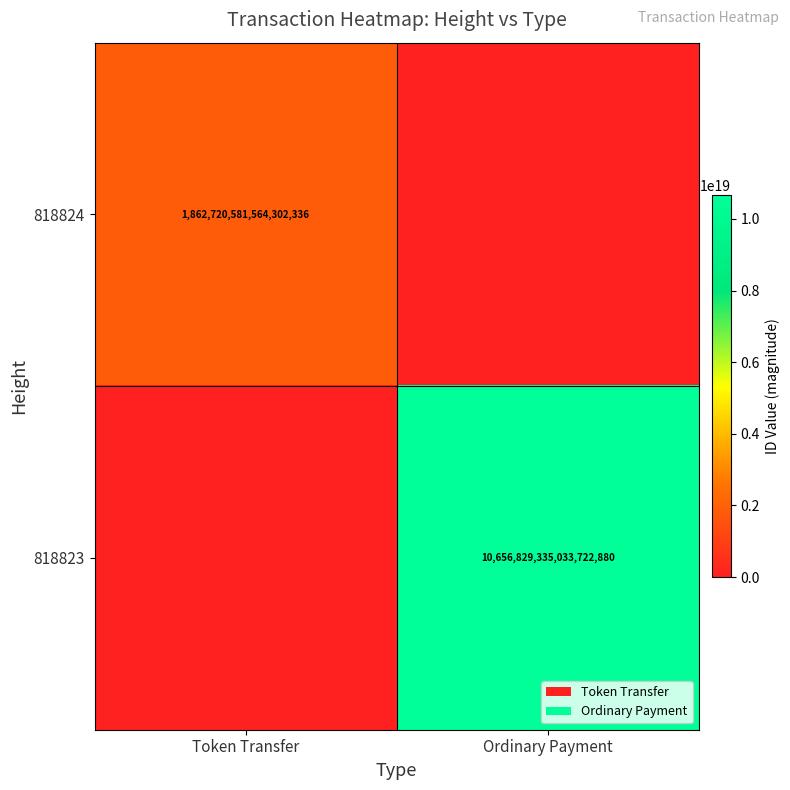

The value of 818823 at Ordinary Payment is 18811682982174253056. True or false?

False